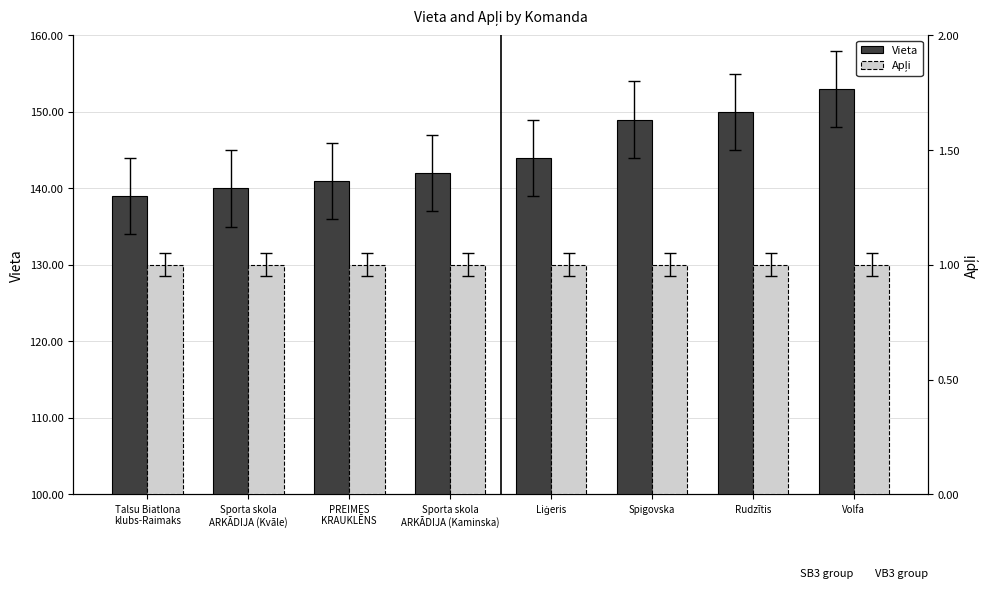

Reading left to right, list all the values displayed in this chart.

Vieta: 139	140	141	142	144	149	150	153
Apļi: 1	1	1	1	1	1	1	1